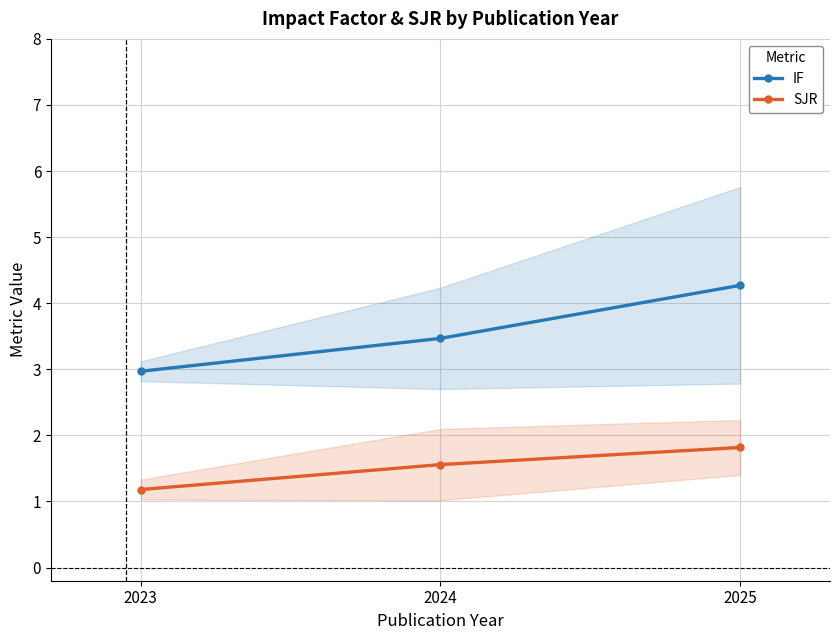

Rank the series by their maximum value, from lowest to highest.

SJR, IF